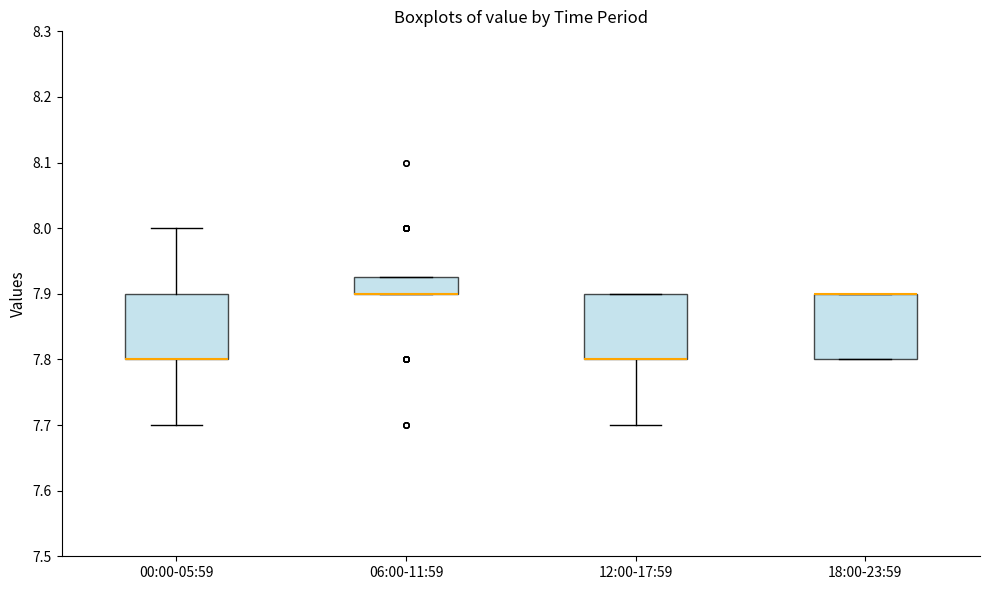

Reading left to right, read every box against the y-axis: the position of its median line, the range the box covers, and the ends of its whiskers. The values are not printed on the chart, so give them approximately, as read against the axis.

00:00-05:59: median 7.80 (drawn on the box's lower edge), box 7.80 to 7.90, whiskers 7.70 to 8.00
06:00-11:59: median 7.90 (drawn on the box's lower edge), box 7.90 to 7.93, whiskers 7.90 to 7.93
12:00-17:59: median 7.80 (drawn on the box's lower edge), box 7.80 to 7.90, whiskers 7.70 to 7.90
18:00-23:59: median 7.90 (drawn on the box's upper edge), box 7.80 to 7.90, whiskers 7.80 to 7.90